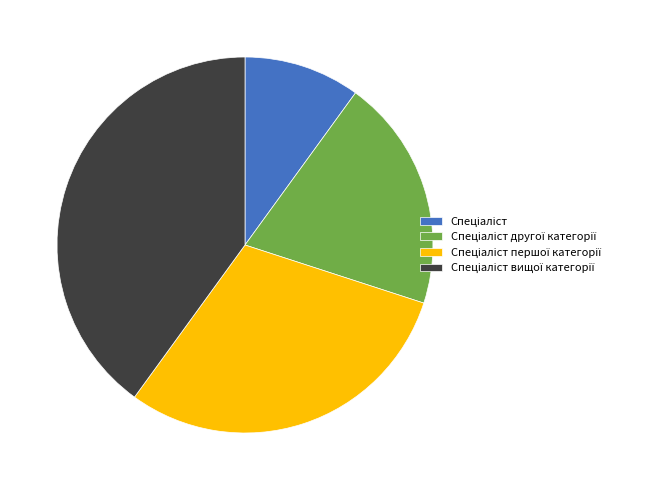

To the nearest percent, what is the difference between the largest and smallest slice percentages?

30%